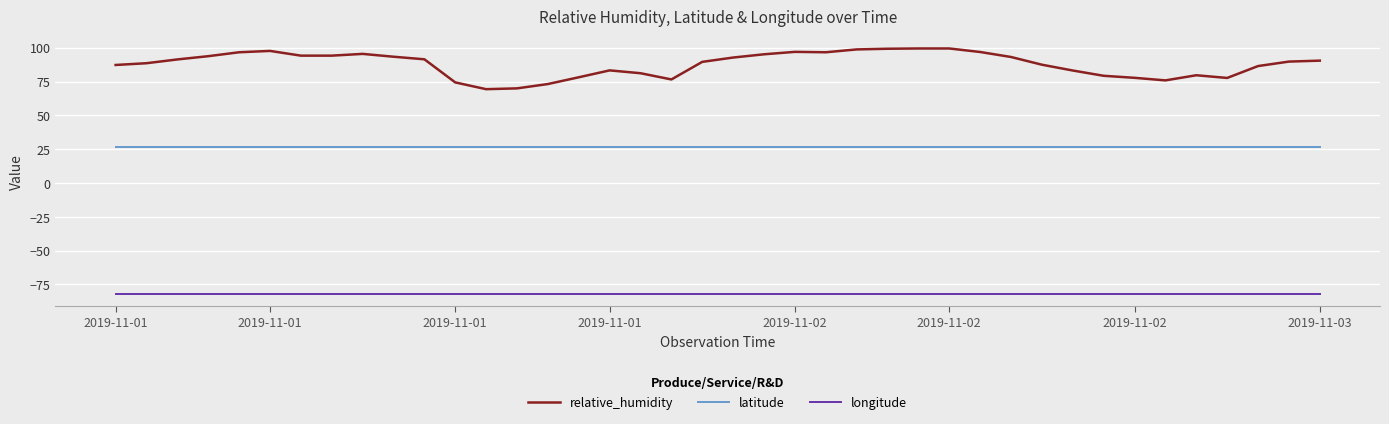

Which series has the largest total across all categories?

relative_humidity